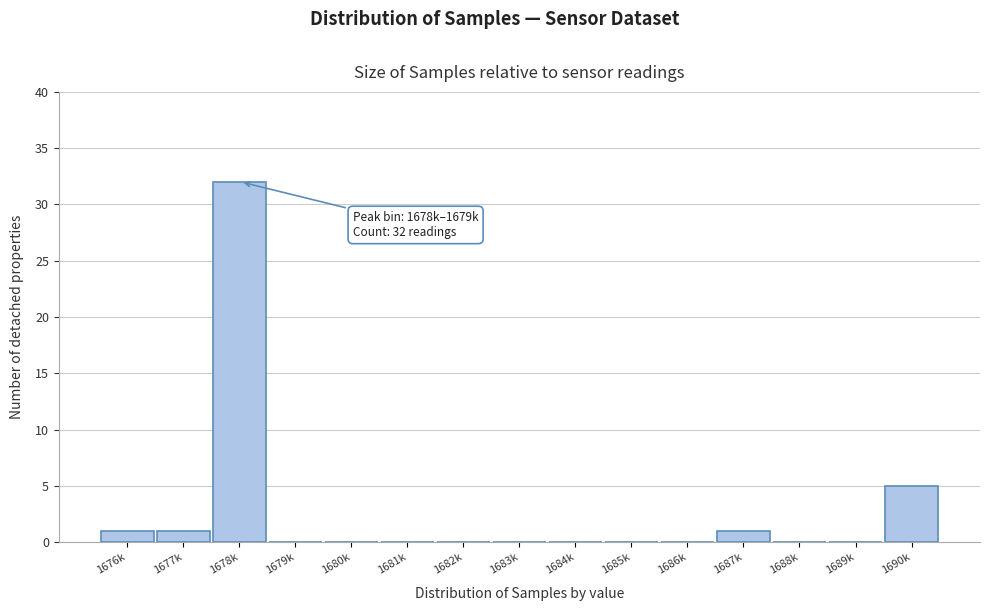

Reading left to right, what are all the values shown in this chart?

1676k=1	1677k=1	1678k=32	1679k=0	1680k=0	1681k=0	1682k=0	1683k=0	1684k=0	1685k=0	1686k=0	1687k=1	1688k=0	1689k=0	1690k=5